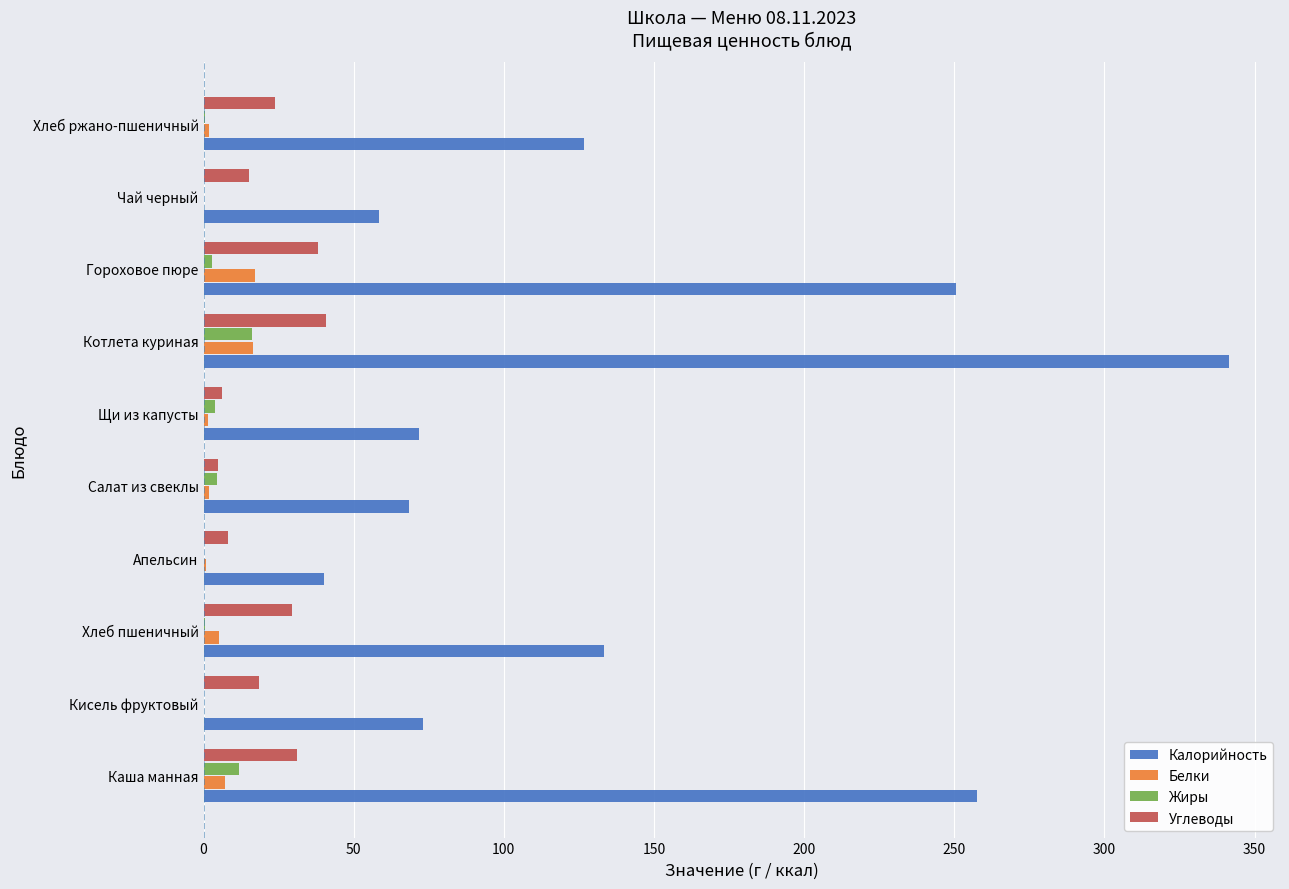

At which label does Жиры reach its peak?

Котлета куриная